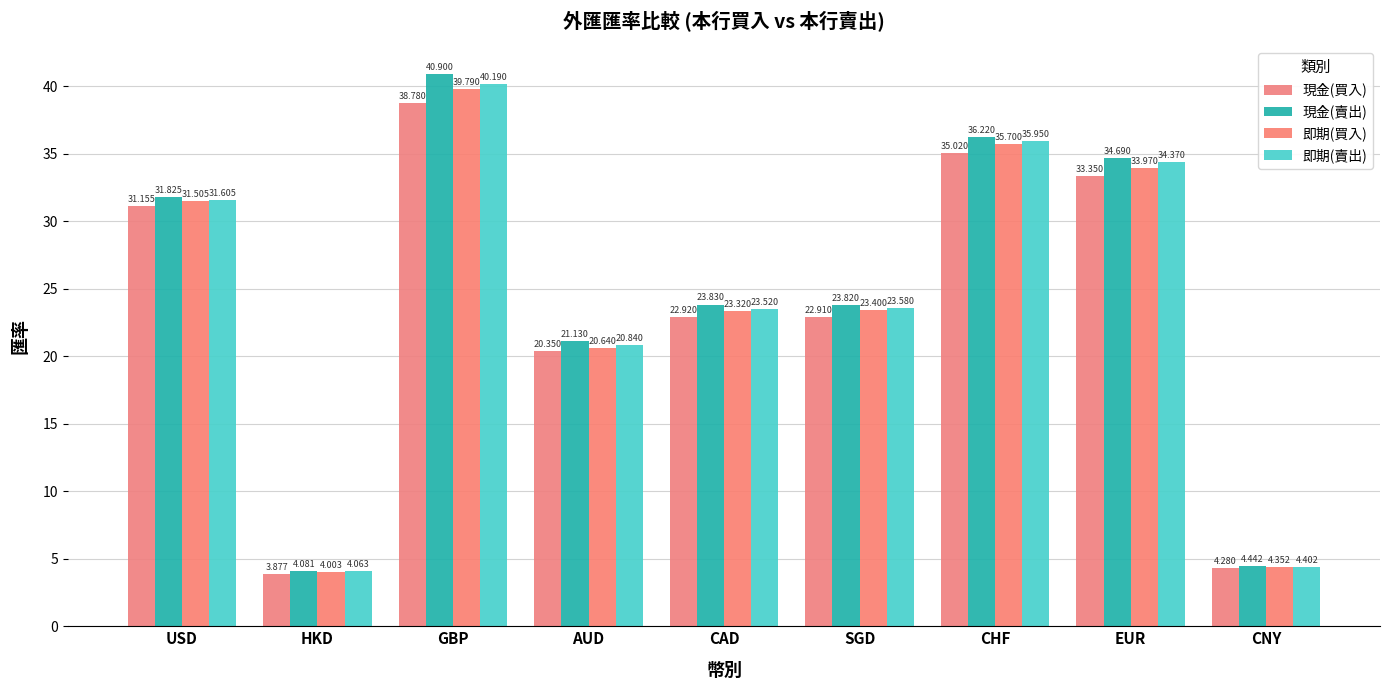

What position from the left is CNY?

9